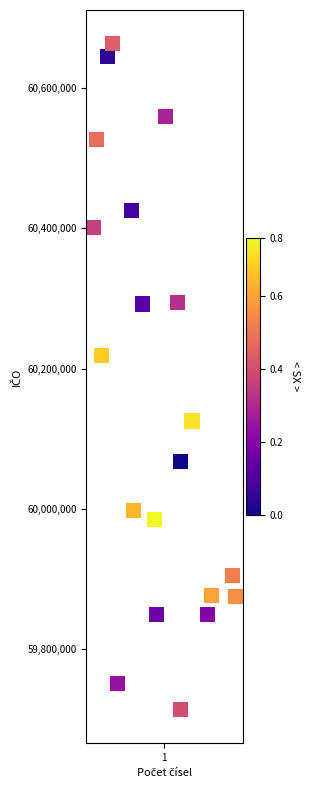

What is the range of Y values (max minus min)?

949325.4